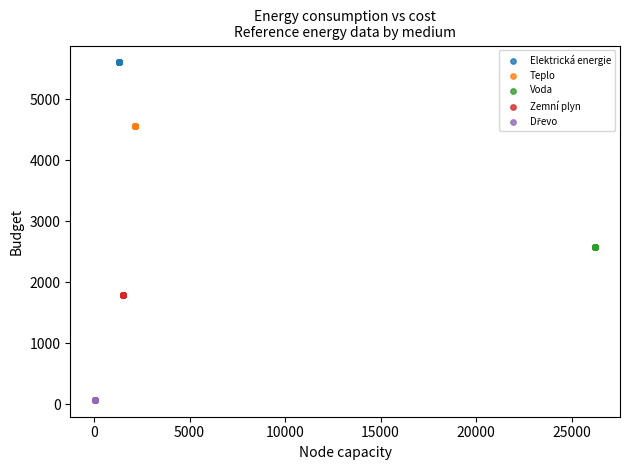

Which series reaches the maximum Y coordinate?

Elektrická energie